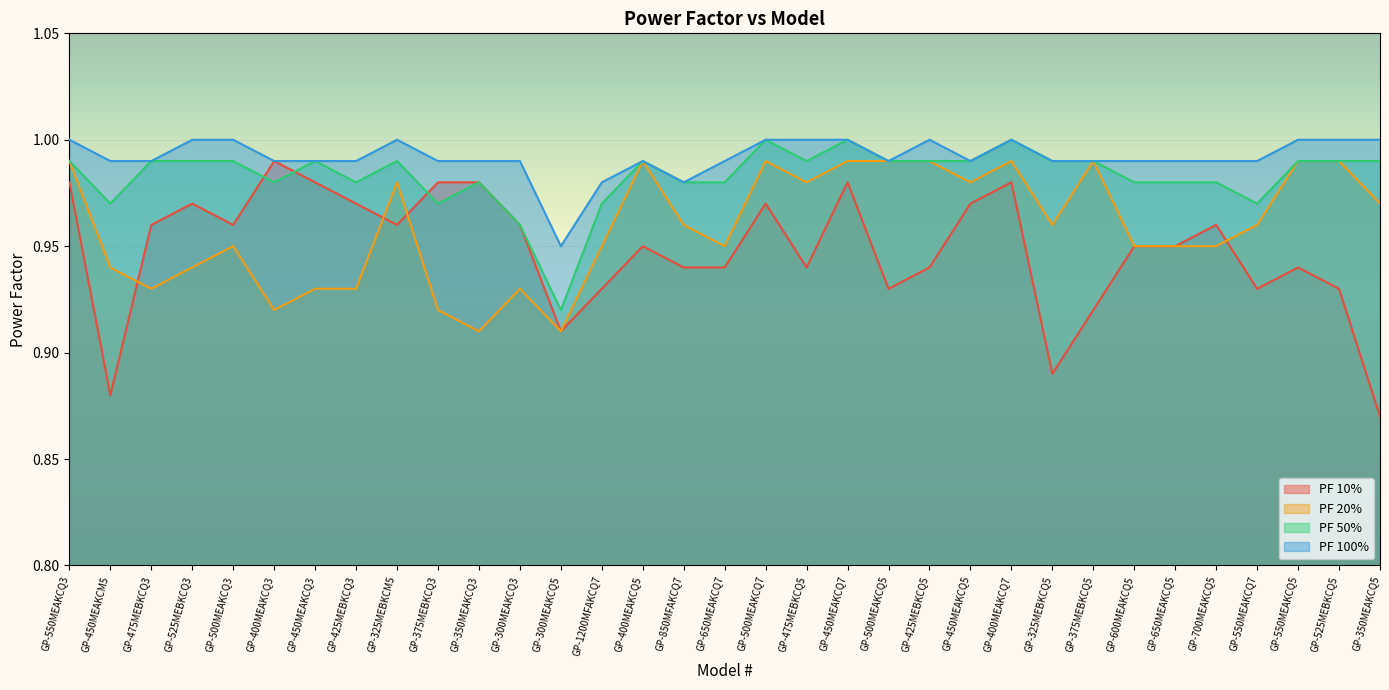

What is the value of the PF 20% point at the 5th from the left?

0.9